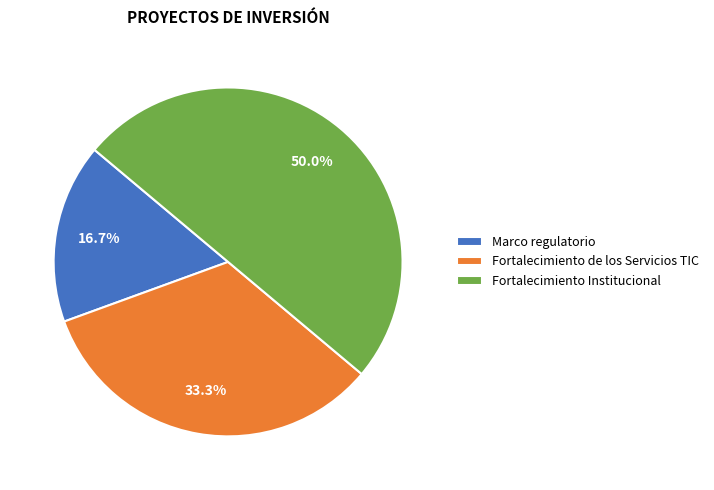

Rank the categories by value from lowest to highest.

Marco regulatorio, Fortalecimiento de los Servicios TIC, Fortalecimiento Institucional